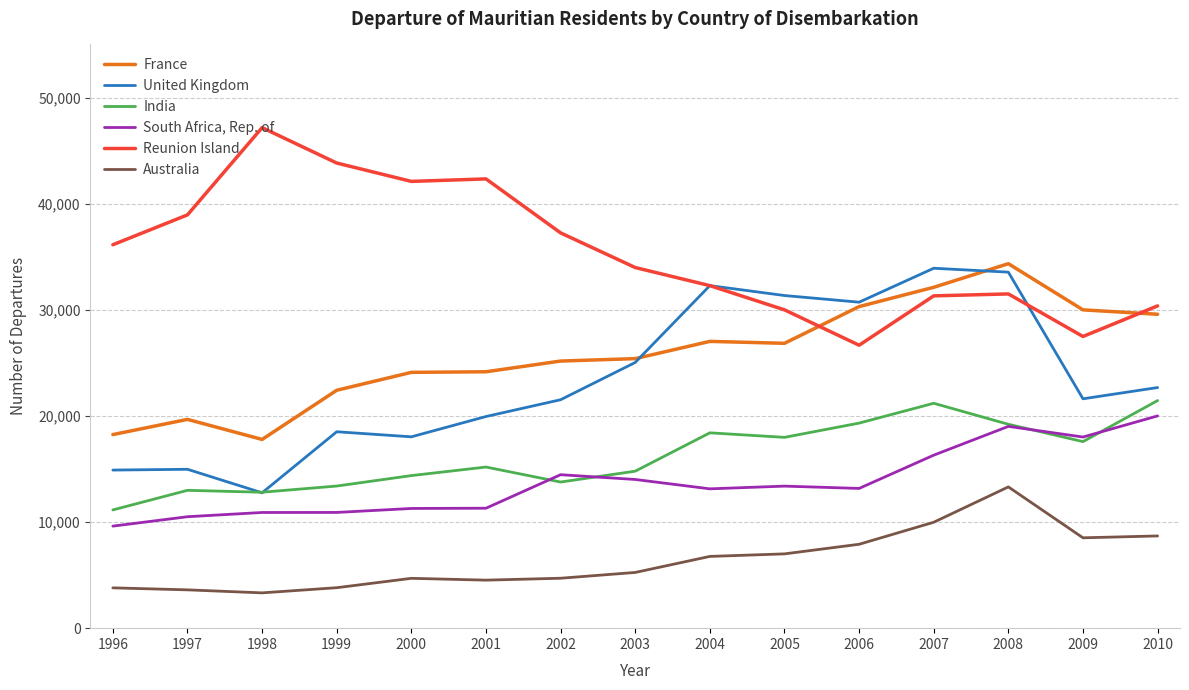

How many lines are shown in the chart?

6